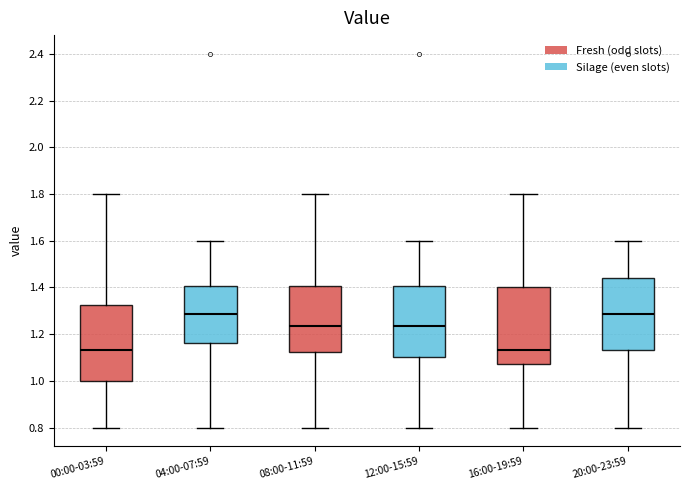

Reading left to right, read every box against the y-axis: the position of its median line, the range the box covers, and the ends of its whiskers. The values are not printed on the chart, so give them approximately, as read against the axis.

00:00-03:59: median 1.14, box 1.00 to 1.32, whiskers 0.80 to 1.80
04:00-07:59: median 1.28, box 1.16 to 1.40, whiskers 0.80 to 1.60
08:00-11:59: median 1.24, box 1.12 to 1.40, whiskers 0.80 to 1.80
12:00-15:59: median 1.24, box 1.10 to 1.40, whiskers 0.80 to 1.60
16:00-19:59: median 1.14, box 1.08 to 1.40, whiskers 0.80 to 1.80
20:00-23:59: median 1.28, box 1.14 to 1.44, whiskers 0.80 to 1.60